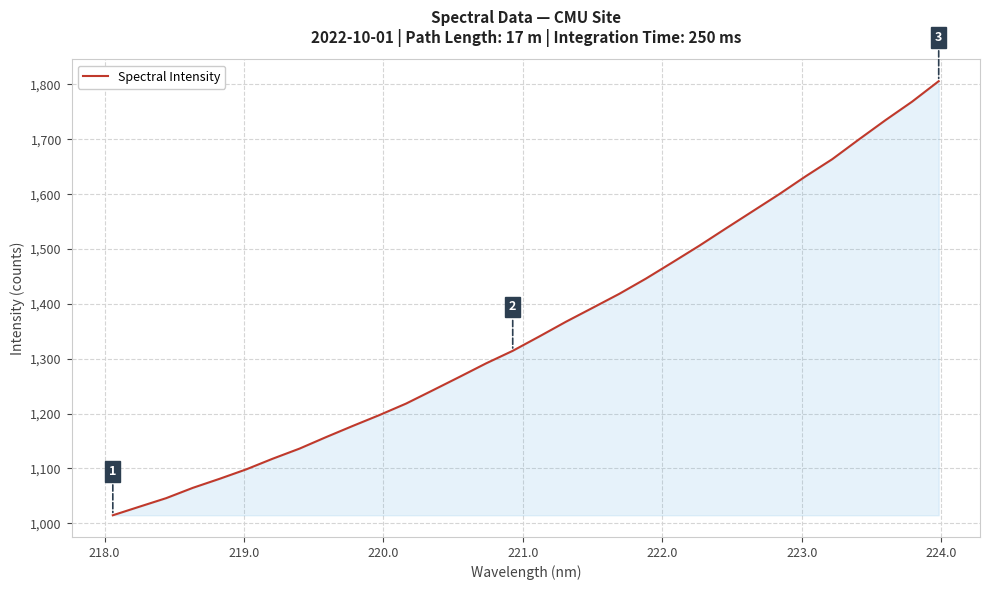

What is the greatest value displayed?

1806.0